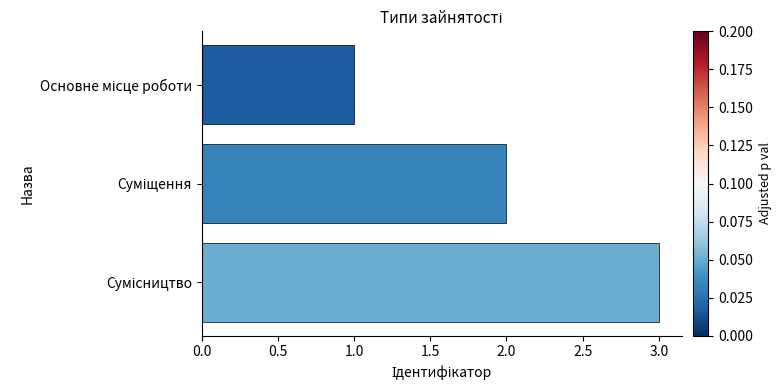

What is the greatest value displayed?

3